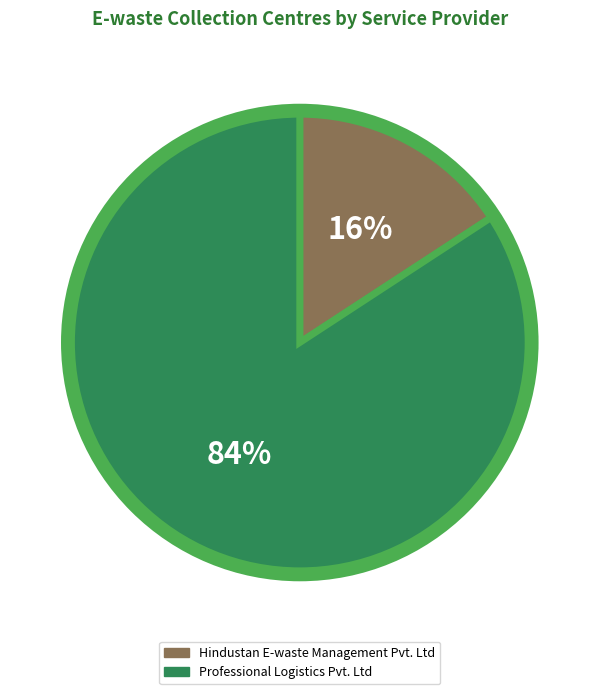

To the nearest percent, what is the combined percentage of Professional Logistics Pvt. Ltd and Hindustan E-waste Management Pvt. Ltd?

100%